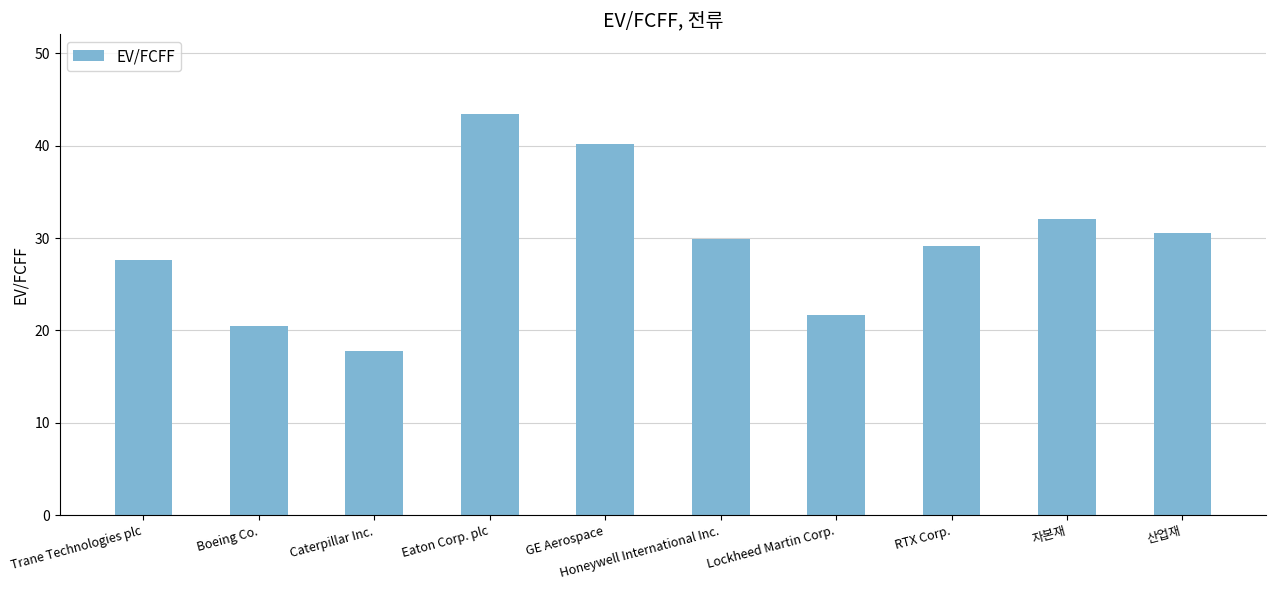

The chart shows a value of 30.5 at 산업재. True or false?

True